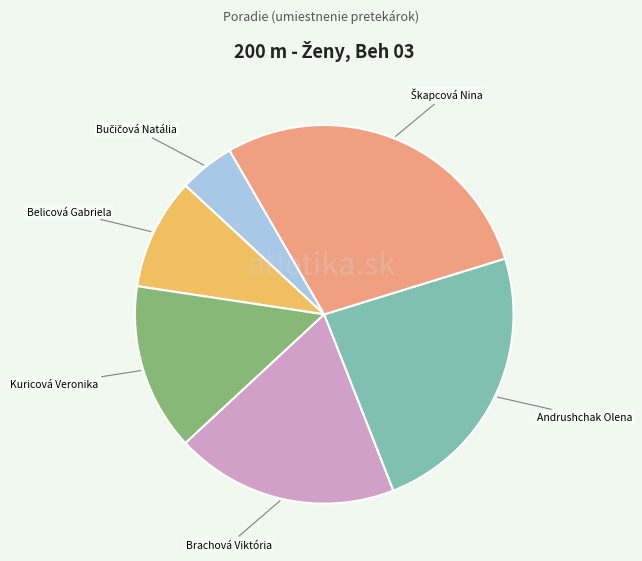

Does any single category account for the majority?

No